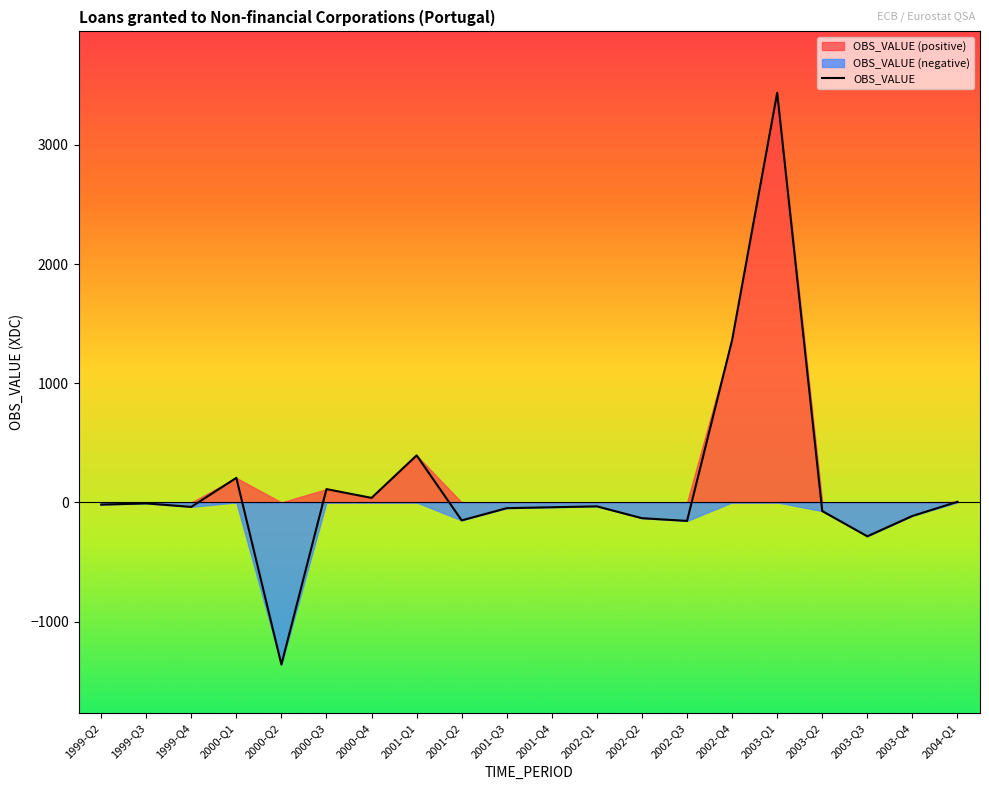

Where is the first local minimum?

1999-Q4